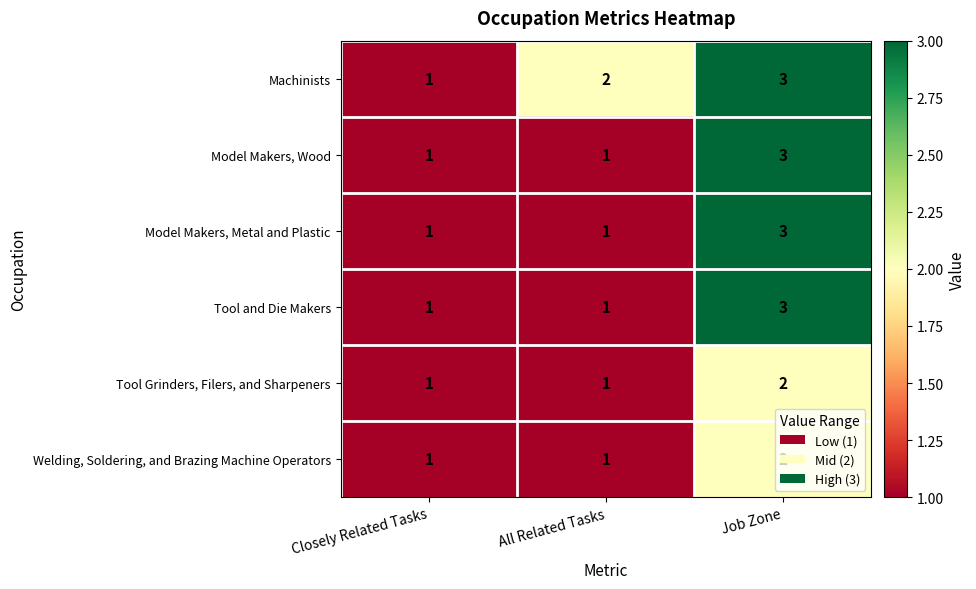

What is the sum of all Welding, Soldering, and Brazing Machine Operators values?

4